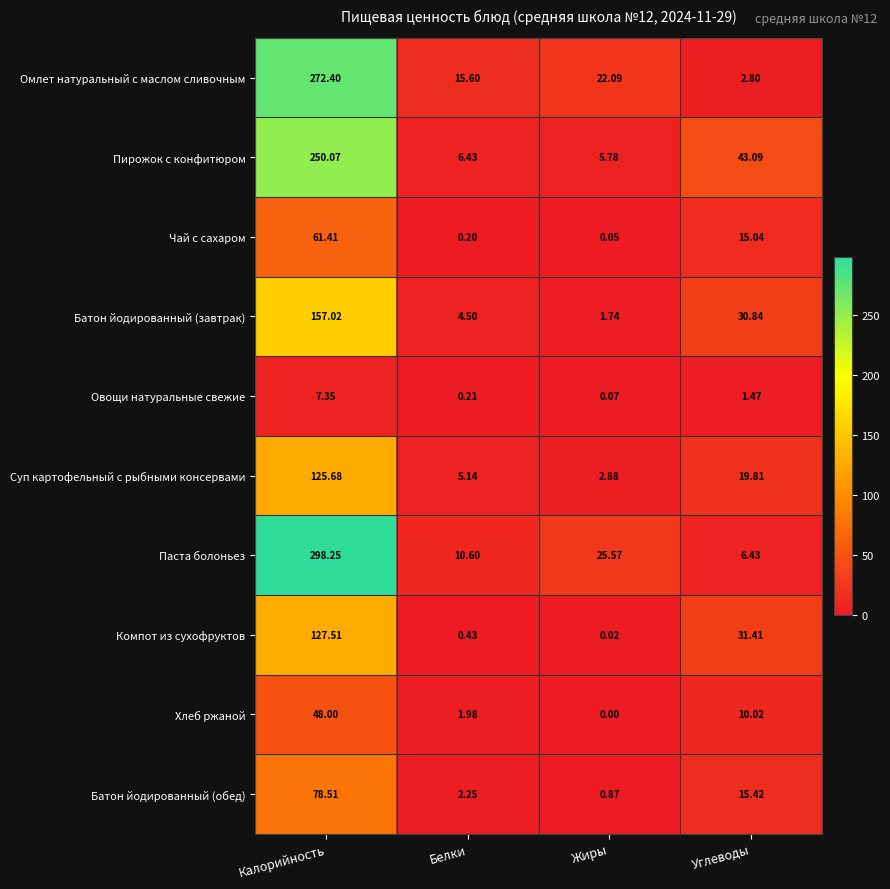

At which category does the chart reach its peak across all series?

Калорийность